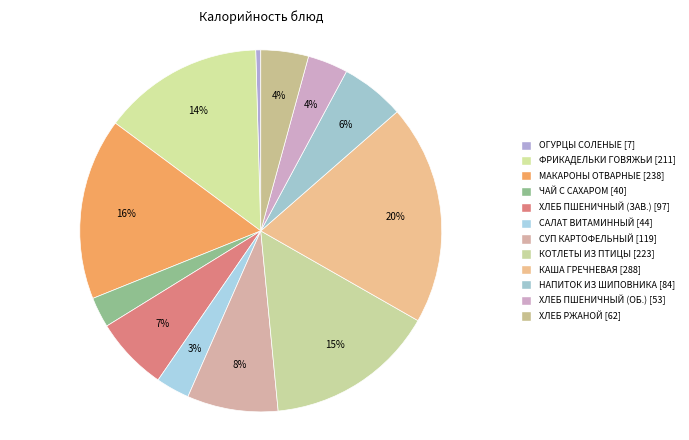

How many segments does this pie chart have?

12